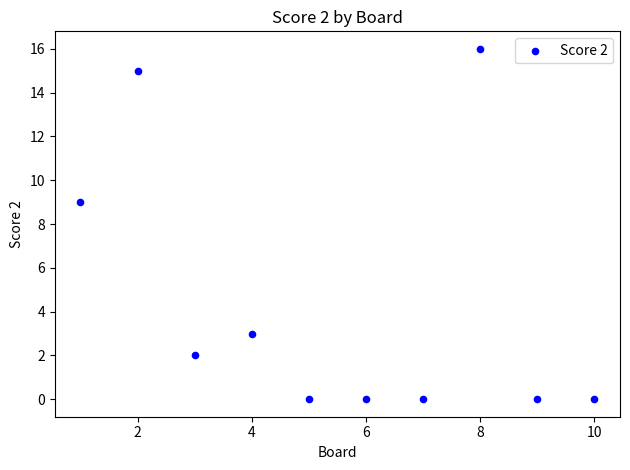

What Y value in the scatter plot is closest to 8?

9